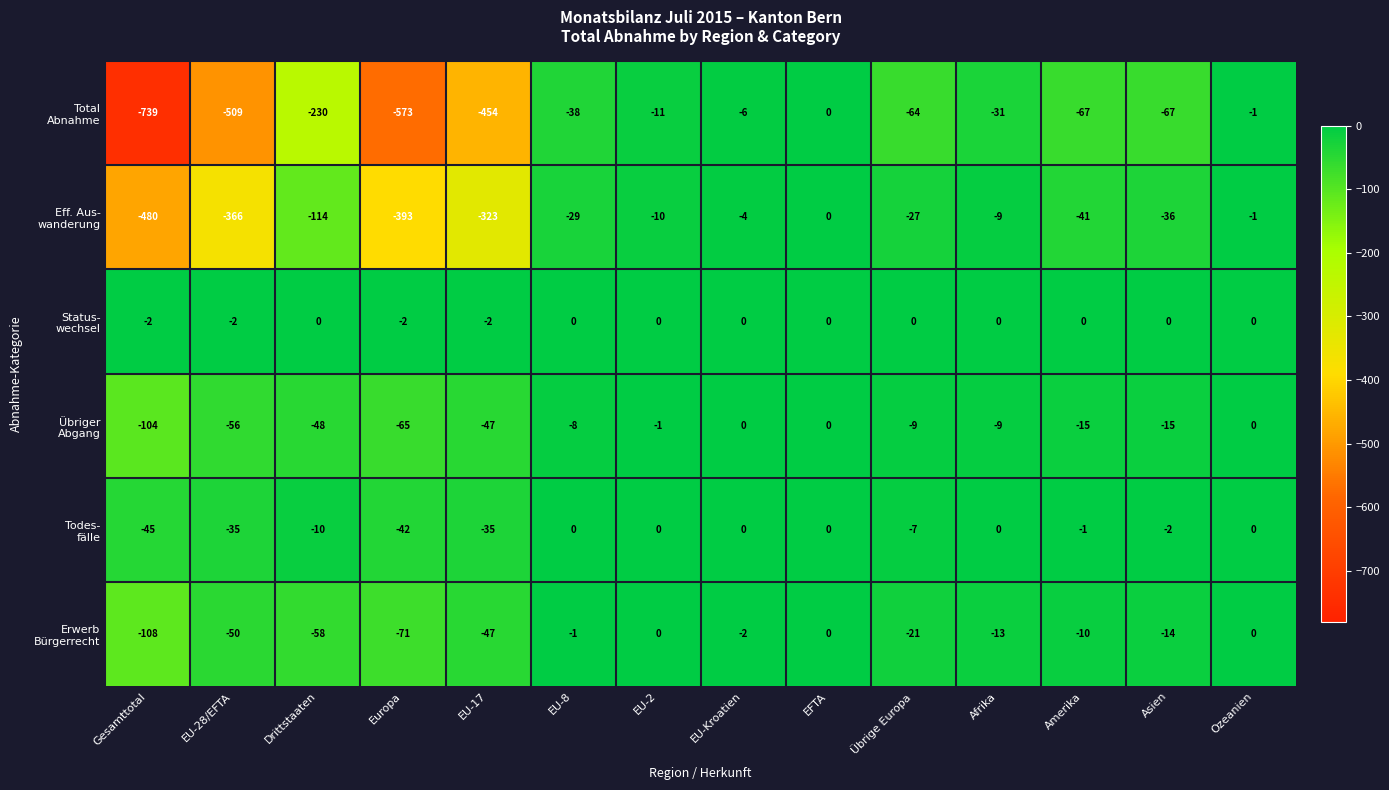

What is the difference between the highest and lowest values at EU-2?

11